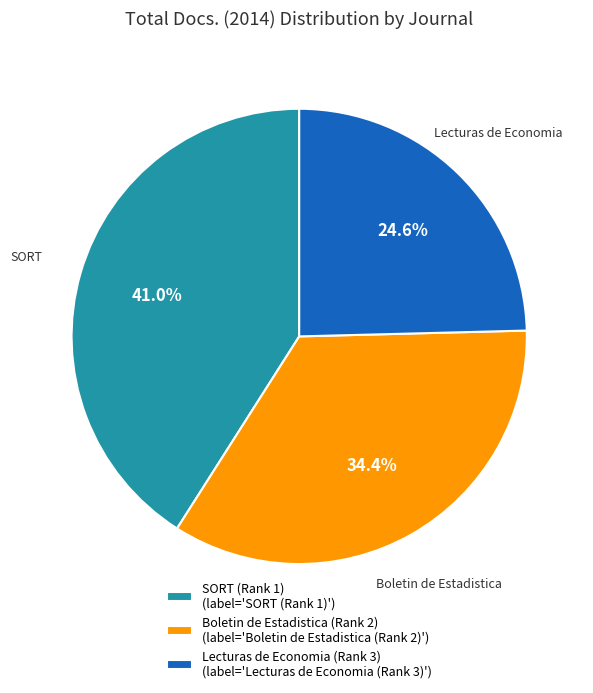

How many slices are in this pie chart?

3